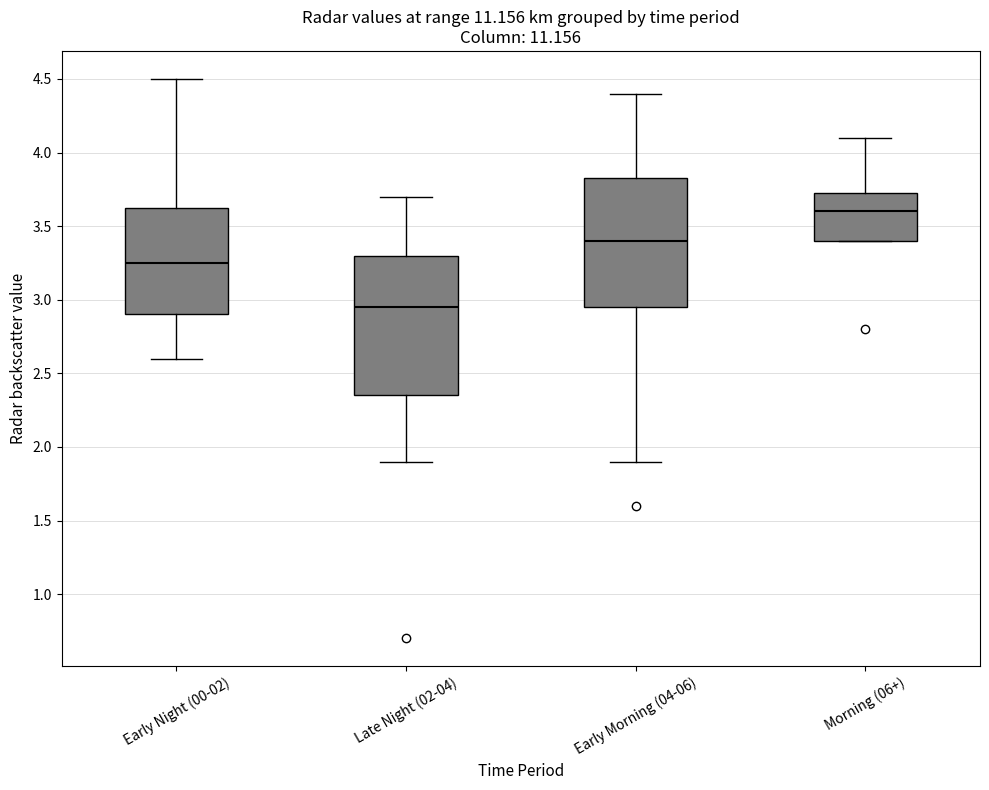

Which box has the lowest median line?

Late Night (02-04)